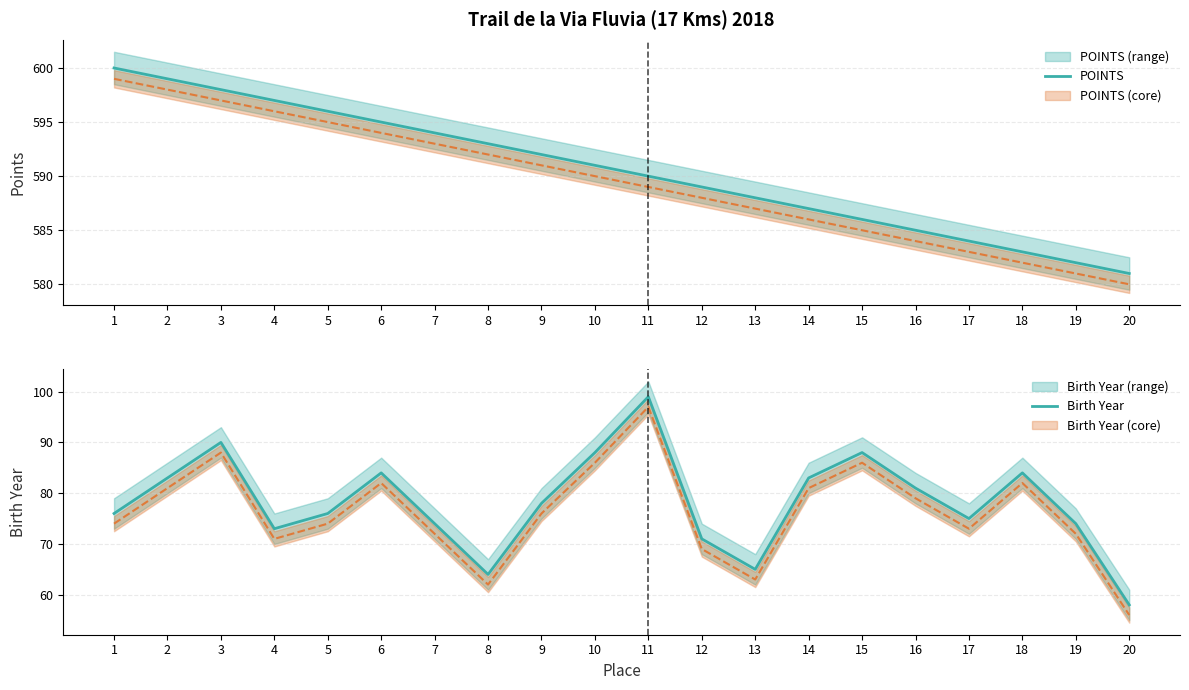

What is the value of the Birth Year point at the 6th from the left?

84